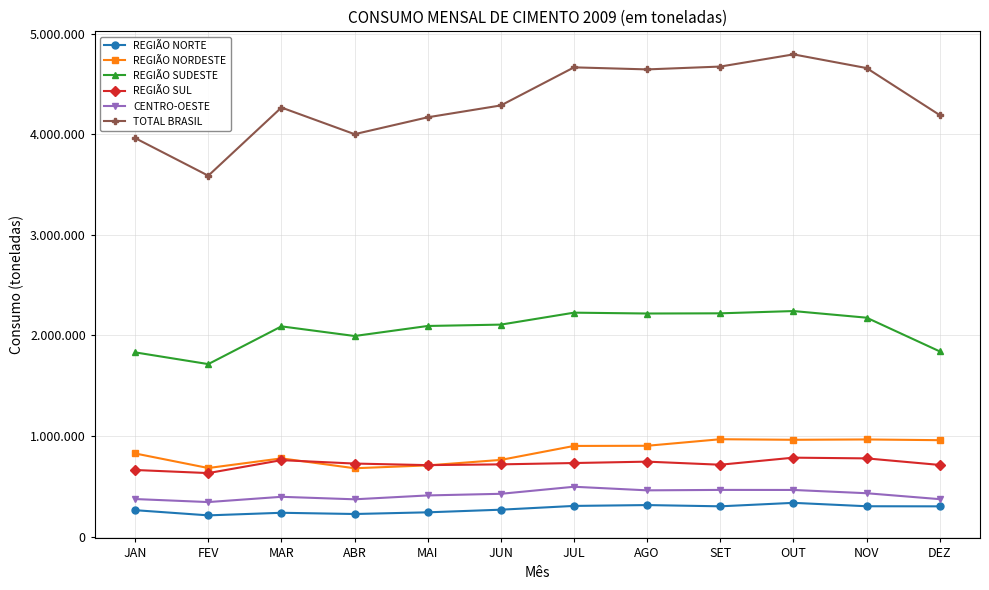

True or false: TOTAL BRASIL and REGIÃO SUL intersect in this chart.

False